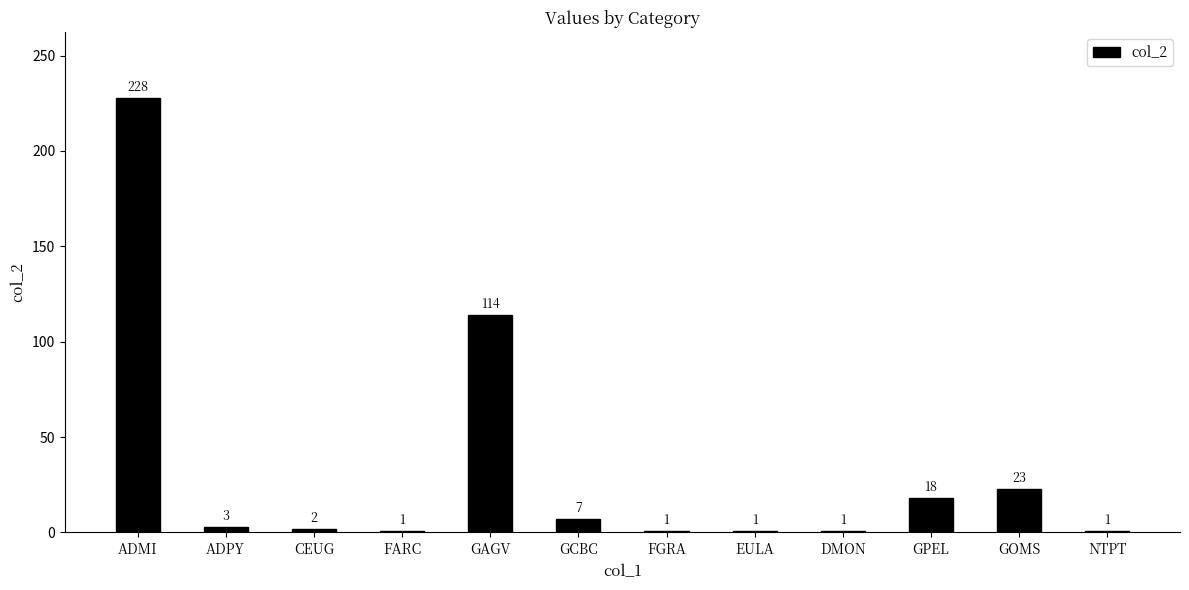

True or false: the data shows 7 at GCBC.

True